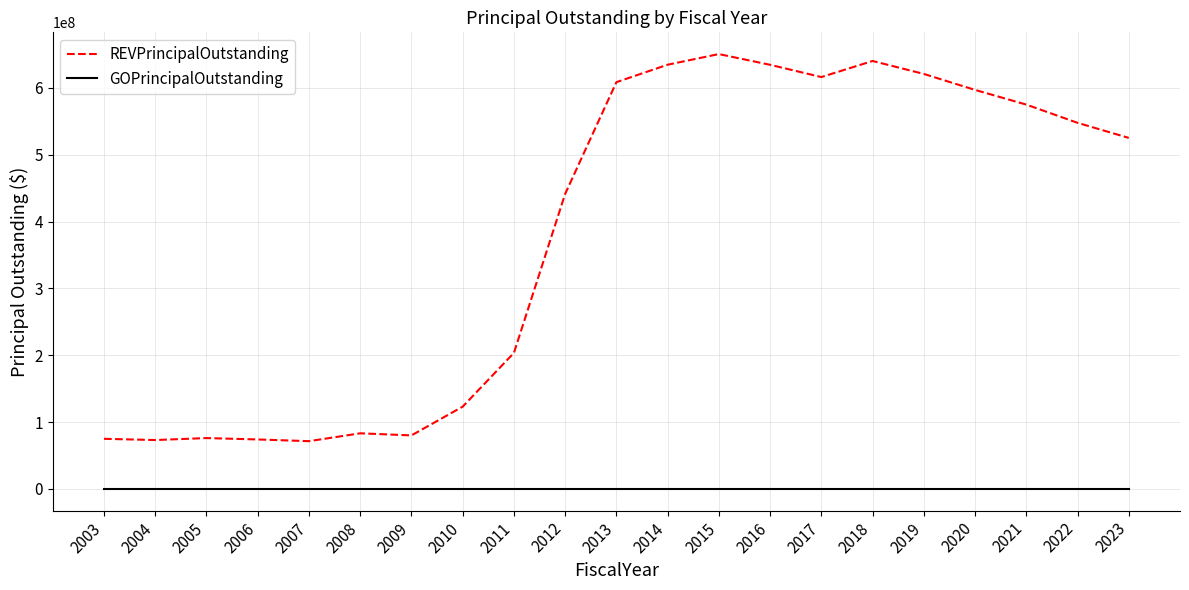

True or false: REVPrincipalOutstanding has a value of 200120520 at 2020.

False